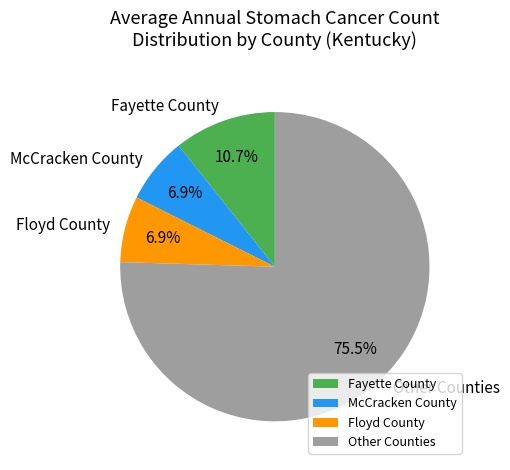

Between Fayette County and Other Counties, which is larger?

Other Counties